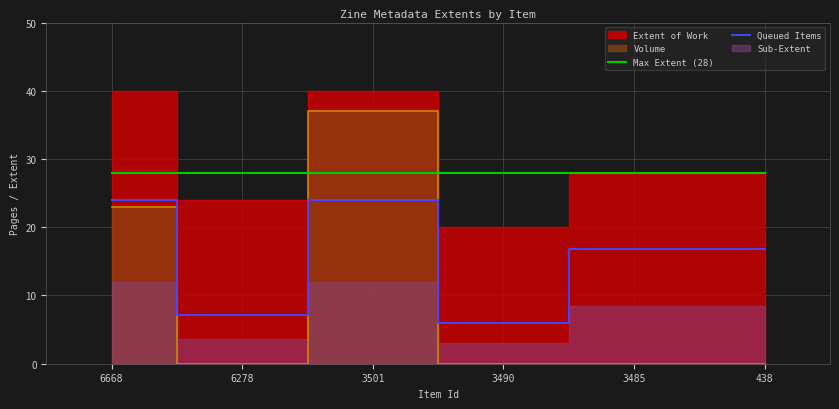

Where is Max Extent (28) nearest to the value 28?

6668